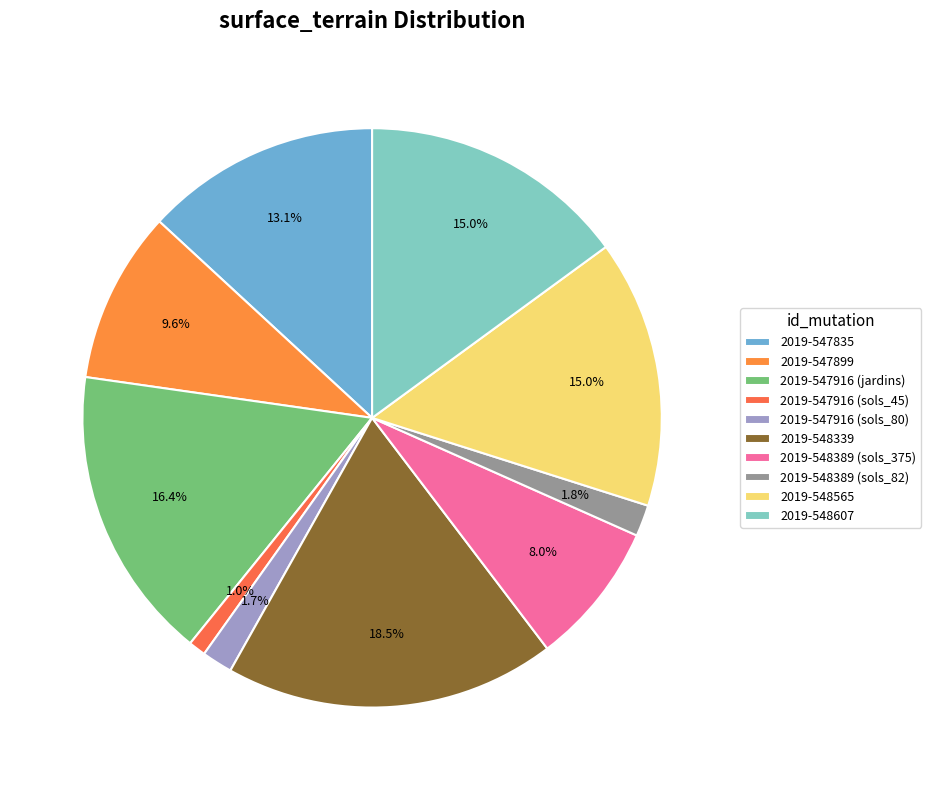

Is it true that 2019-548565 is 15% of the pie?

True